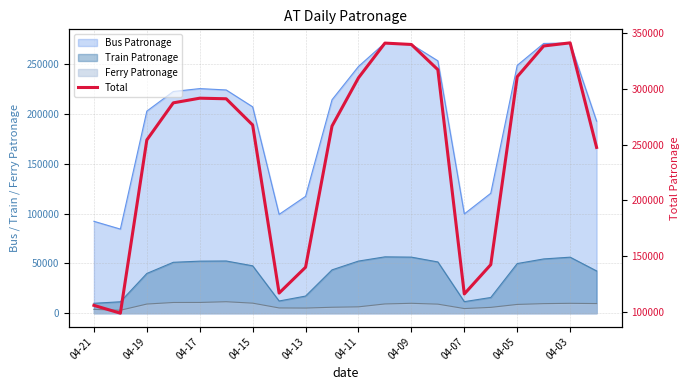

The chart shows a value of 116308 at 04-07. True or false?

True